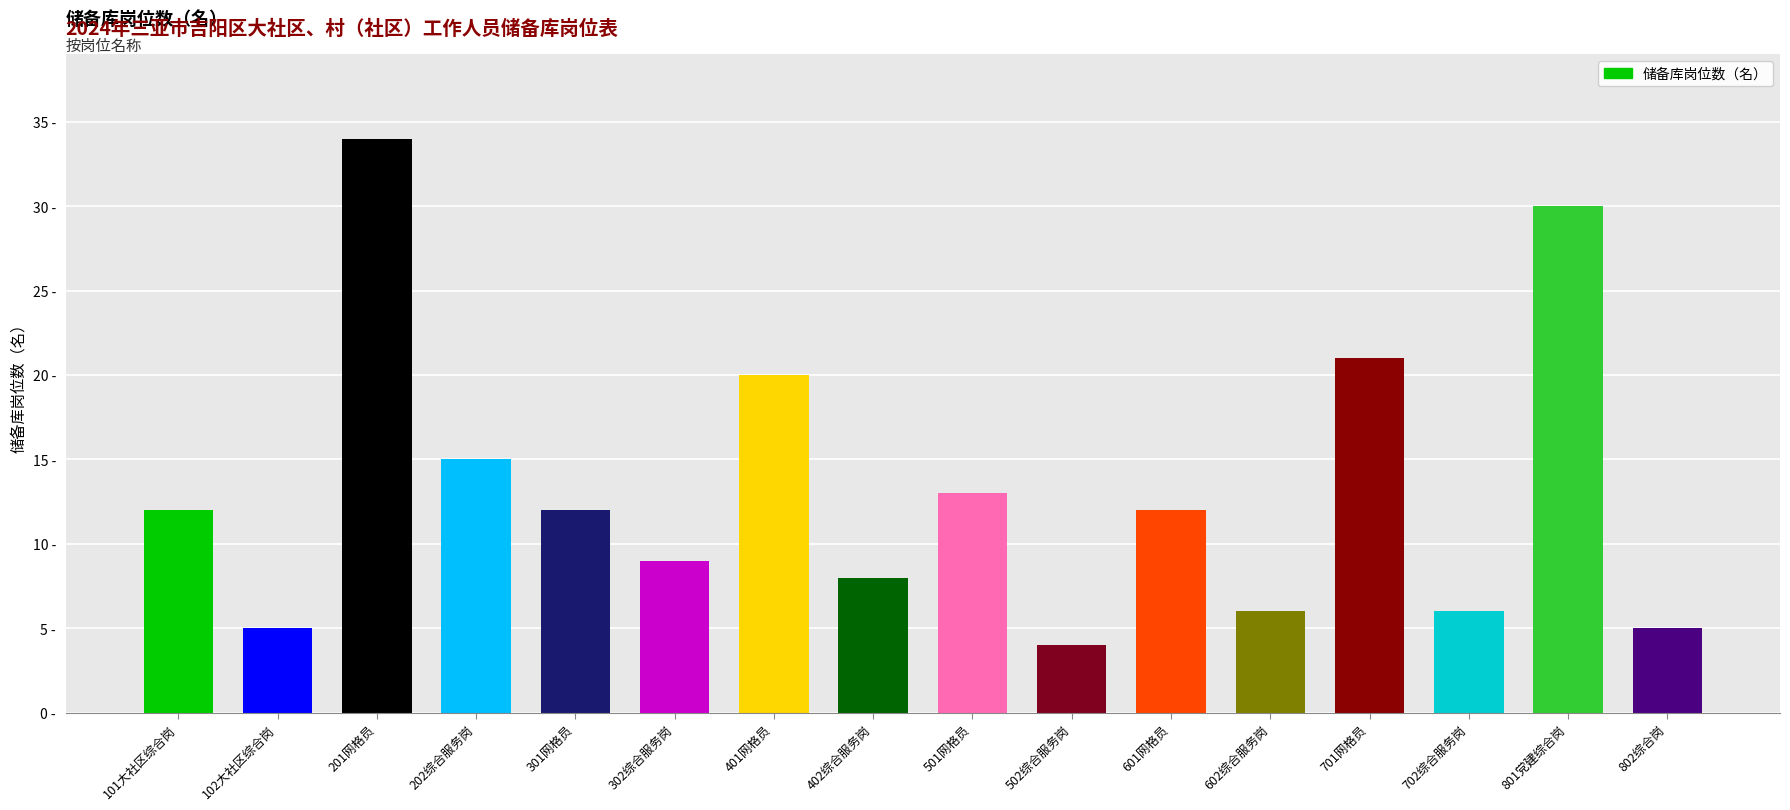

Count the number of categories in the chart.

16